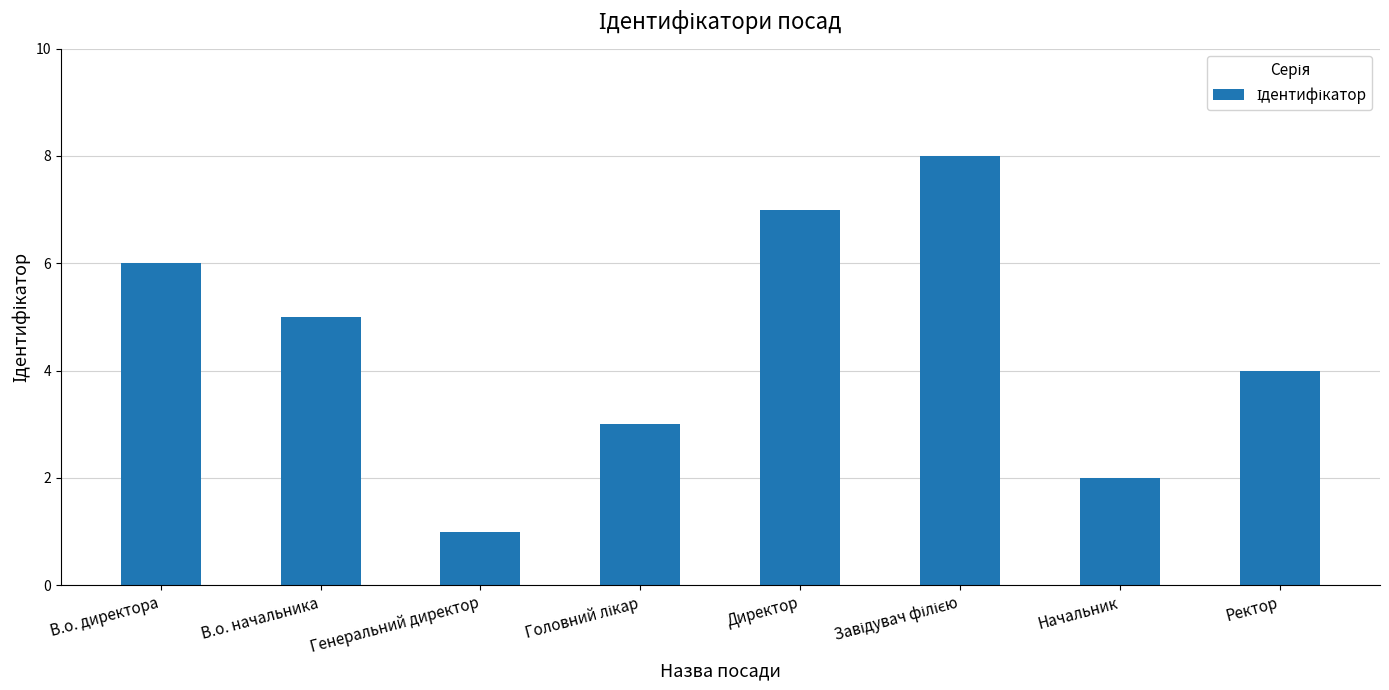

What is the ratio of the value at Ректор to the value at Директор?

0.6